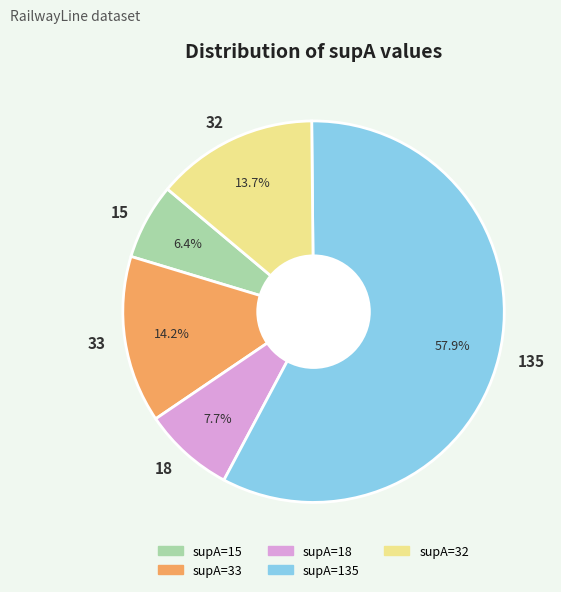

How much of the chart is everything except 32?

86.3%